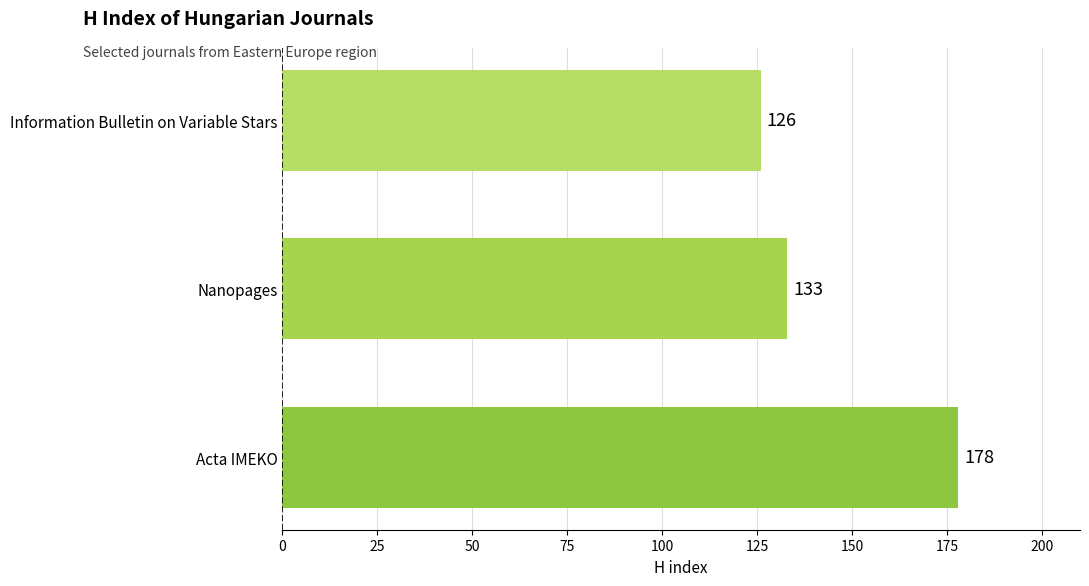

Rank the categories by value from highest to lowest.

Acta IMEKO, Nanopages, Information Bulletin on Variable Stars